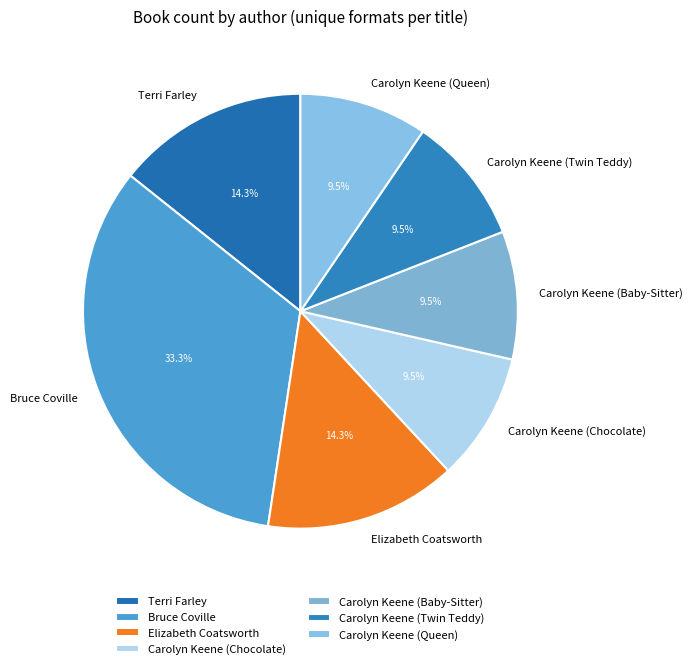

What portion of the pie excludes Elizabeth Coatsworth?

85.7%